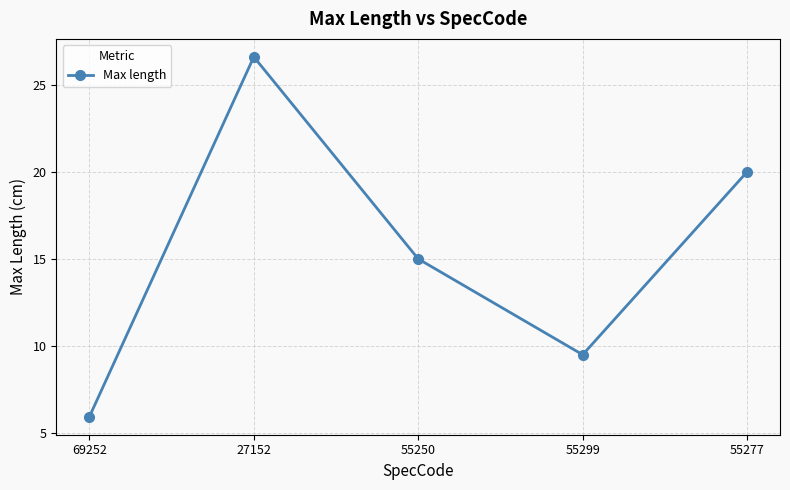

At which label is the value closest to 16?

55250